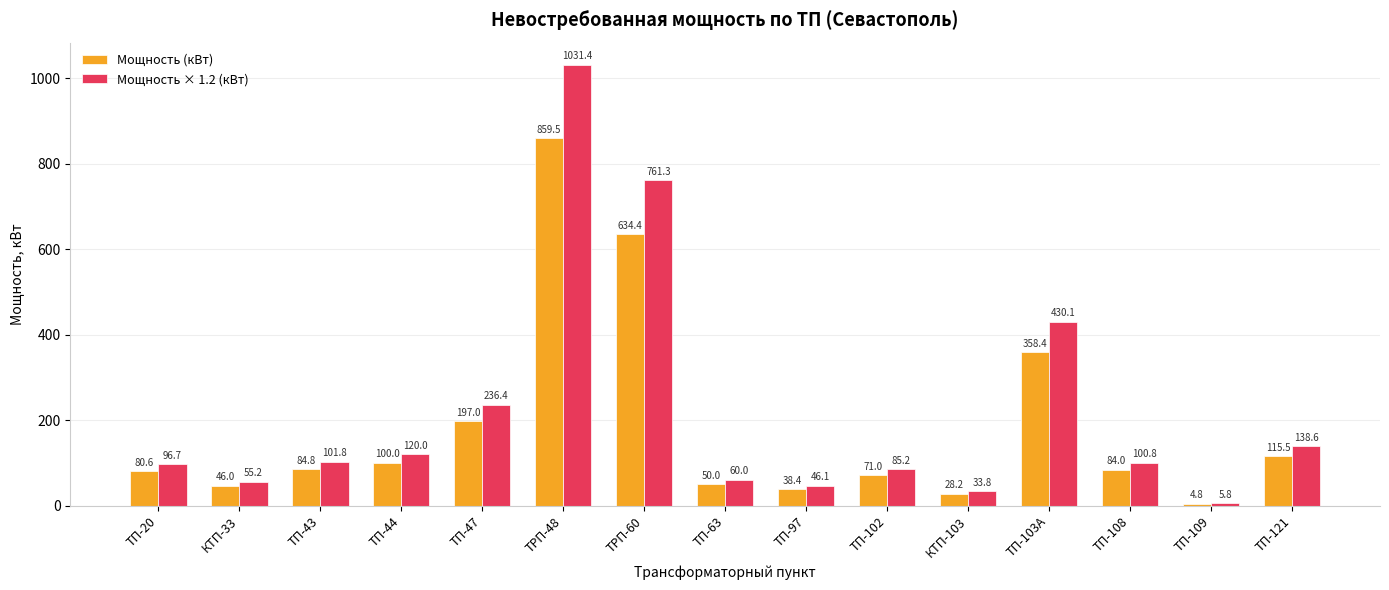

Count the number of data series in this chart.

2